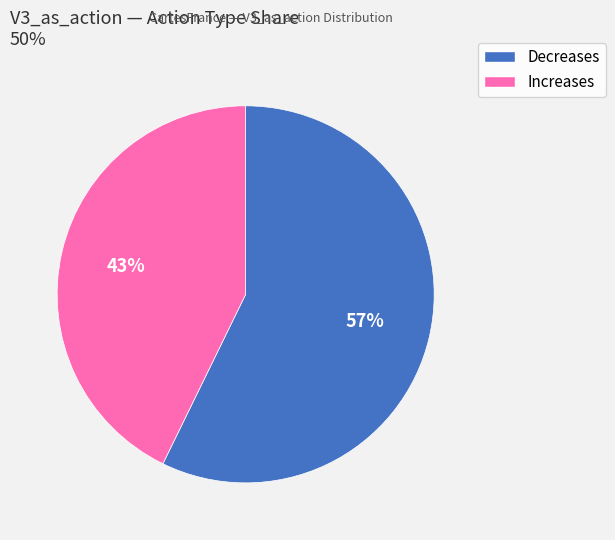

Does Decreases represent more than half of the total?

Yes